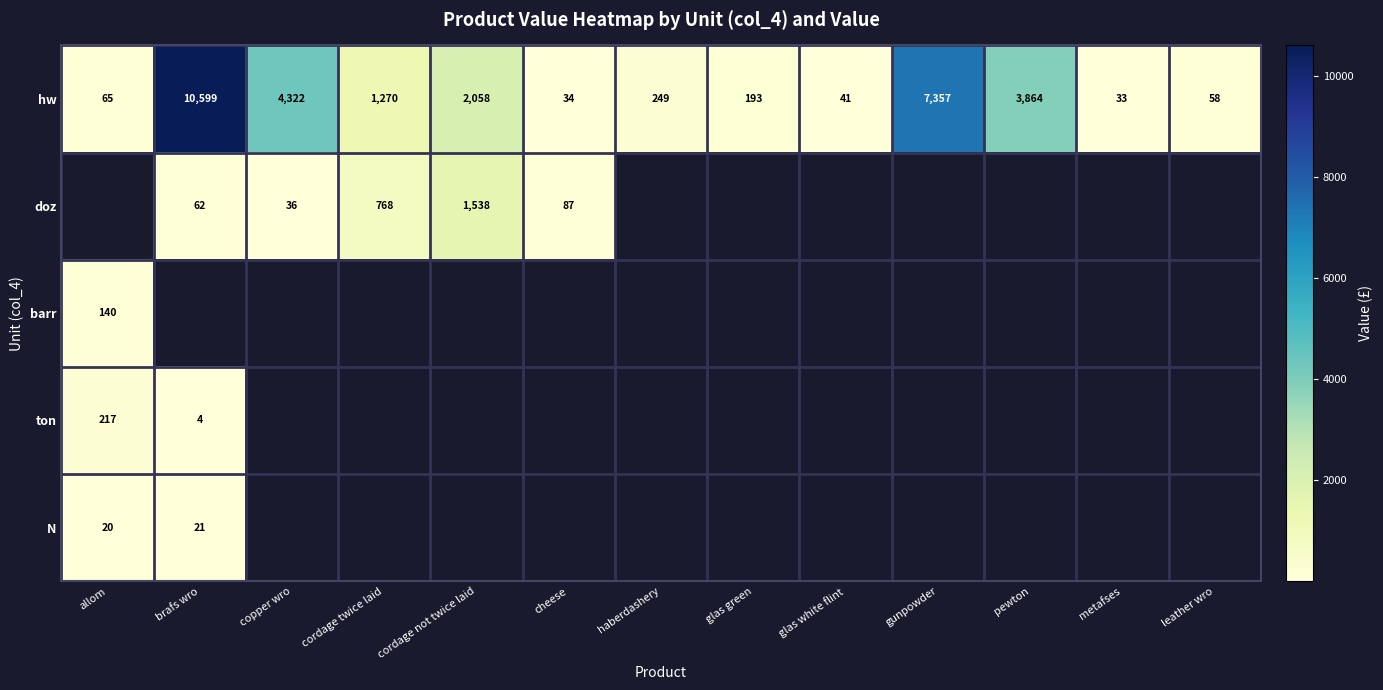

What is the difference between the second highest and minimum values in the hw series?

7324